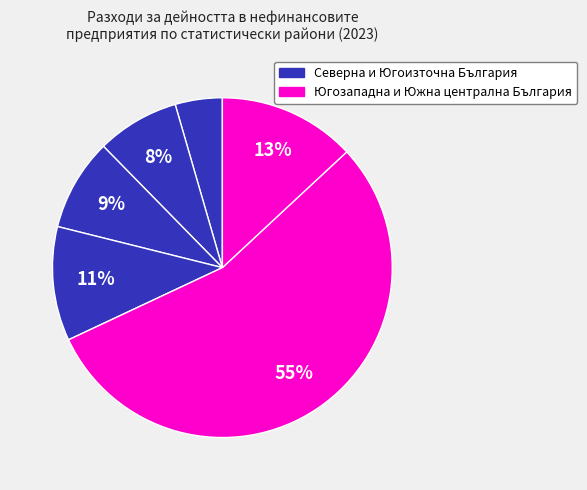

How many slices are in this pie chart?

6